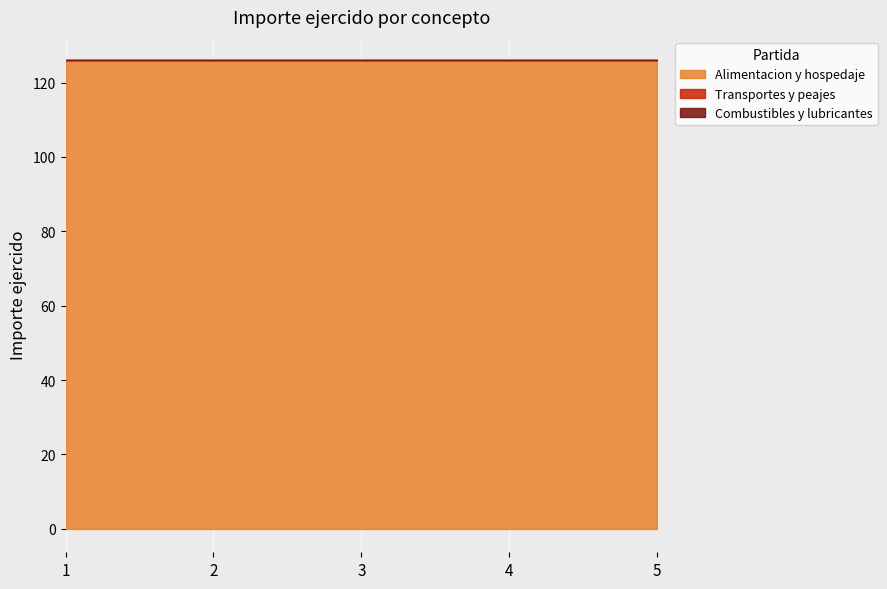

Is the value of Alimentacion y hospedaje at 4 greater than the value of Transportes y peajes at 1?

Yes